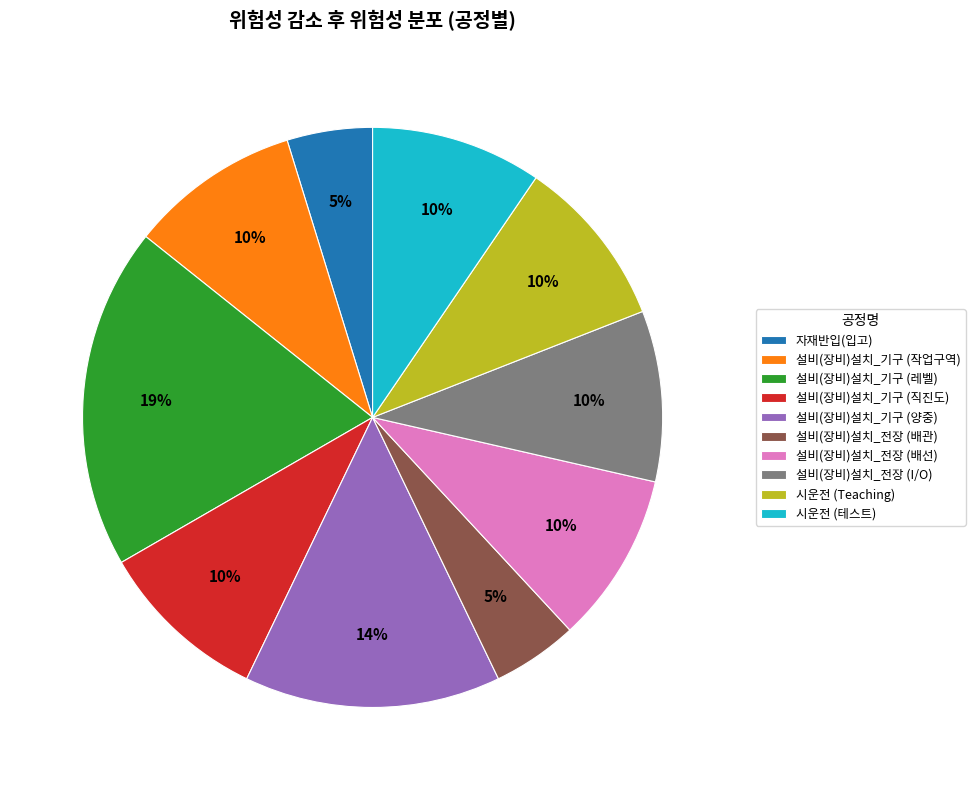

Does 시운전 (Teaching) represent more than half of the total?

No